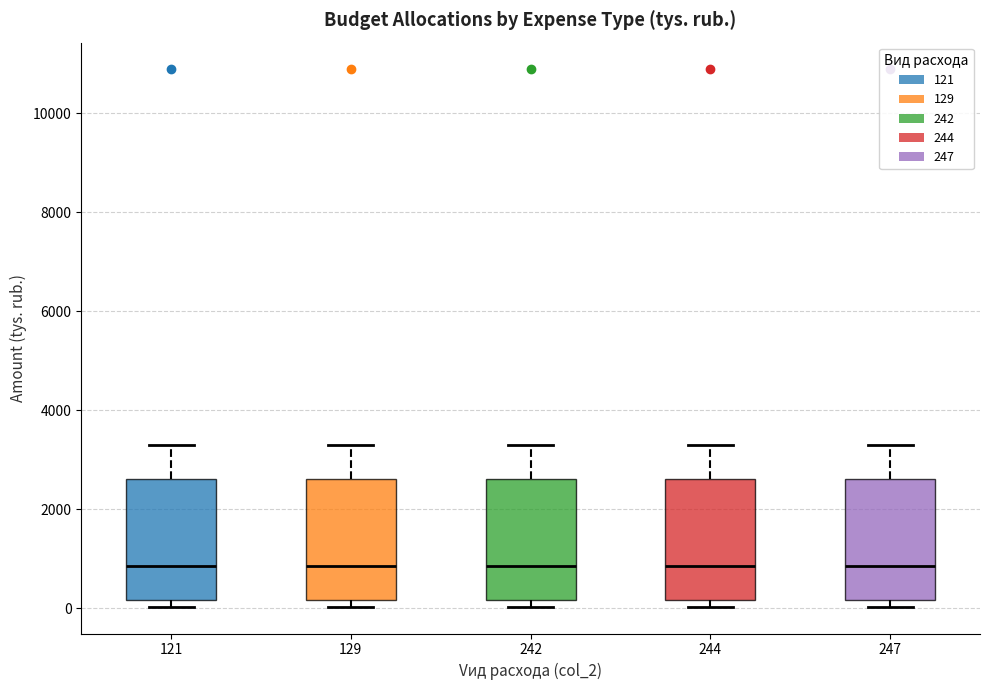

Where is the upper edge of the box at x = 244 on the y-axis? The values are not printed on the chart, so give them approximately, as read against the axis.

2600